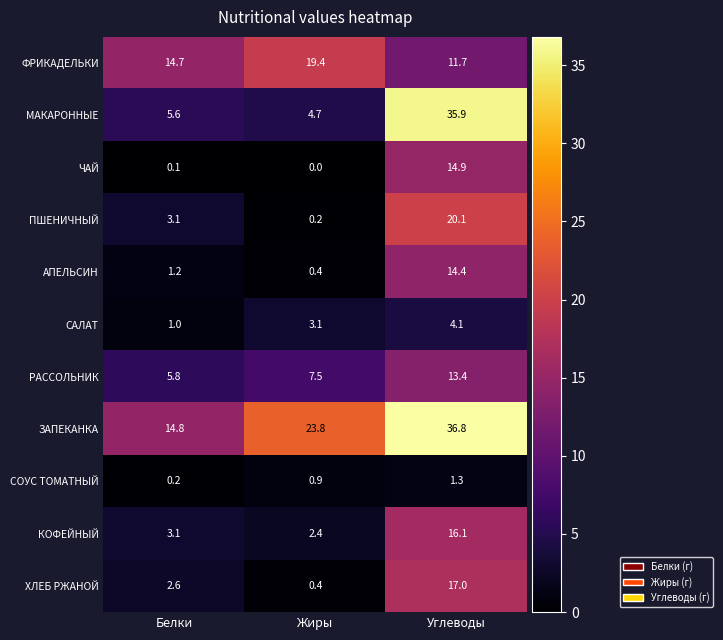

What is the difference between the ХЛЕБ РЖАНОЙ values at Углеводы and Жиры?

16.6